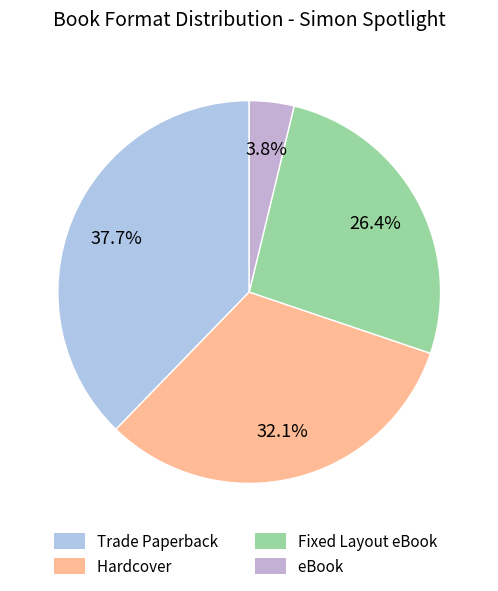

To the nearest percent, what is the difference between the Fixed Layout eBook and Hardcover slice percentages?

6%